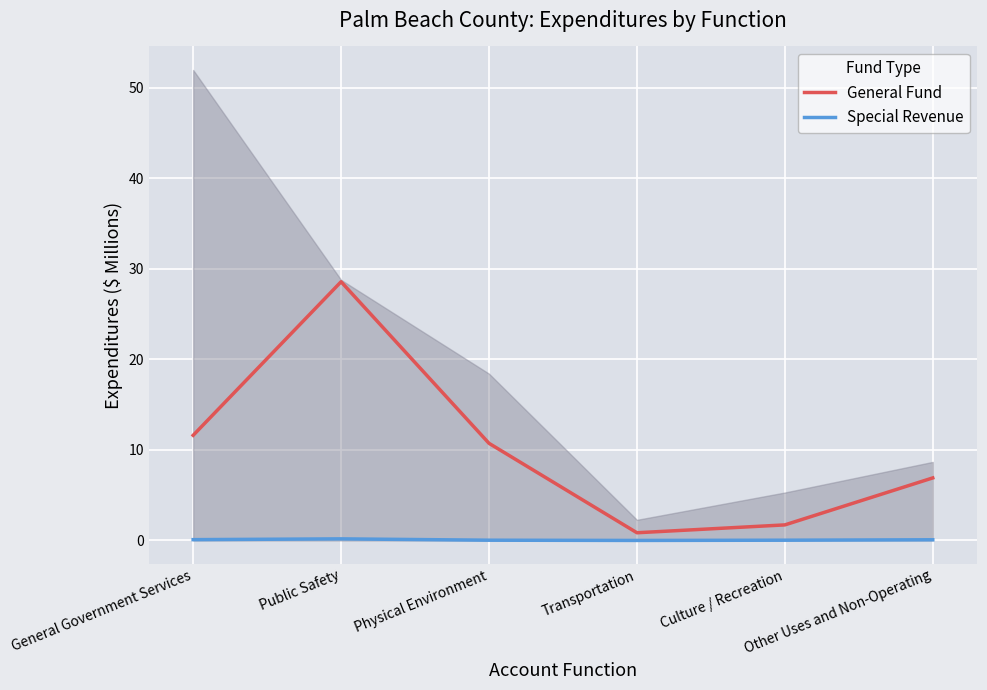

How many lines are shown in the chart?

2